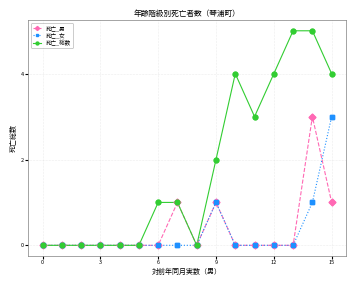

What is the greatest value displayed?

5